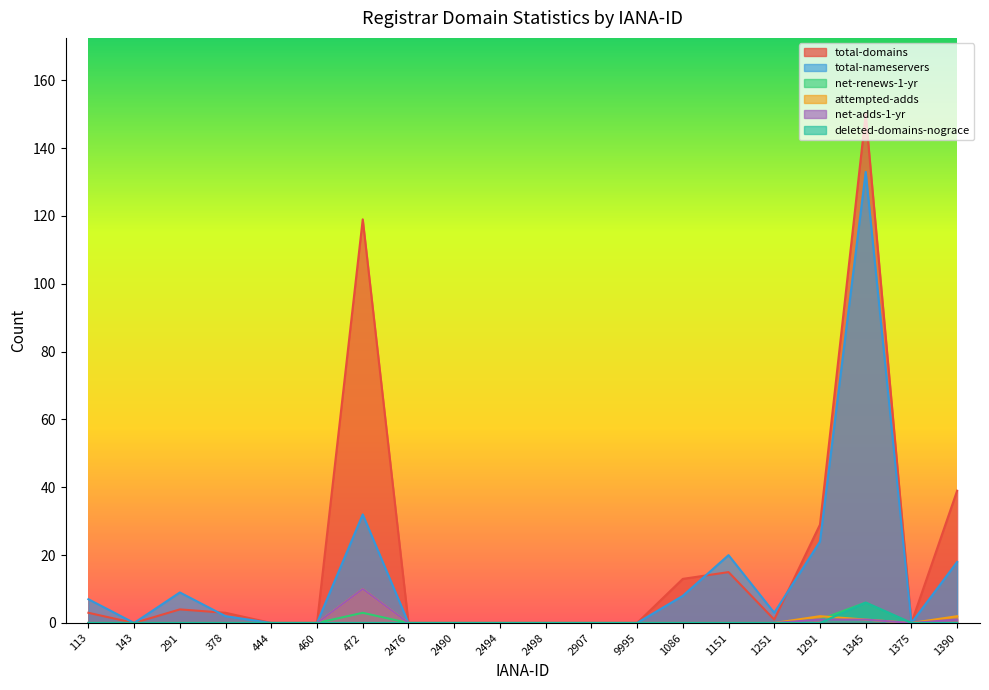

Which series has the largest range (max minus min)?

total-domains